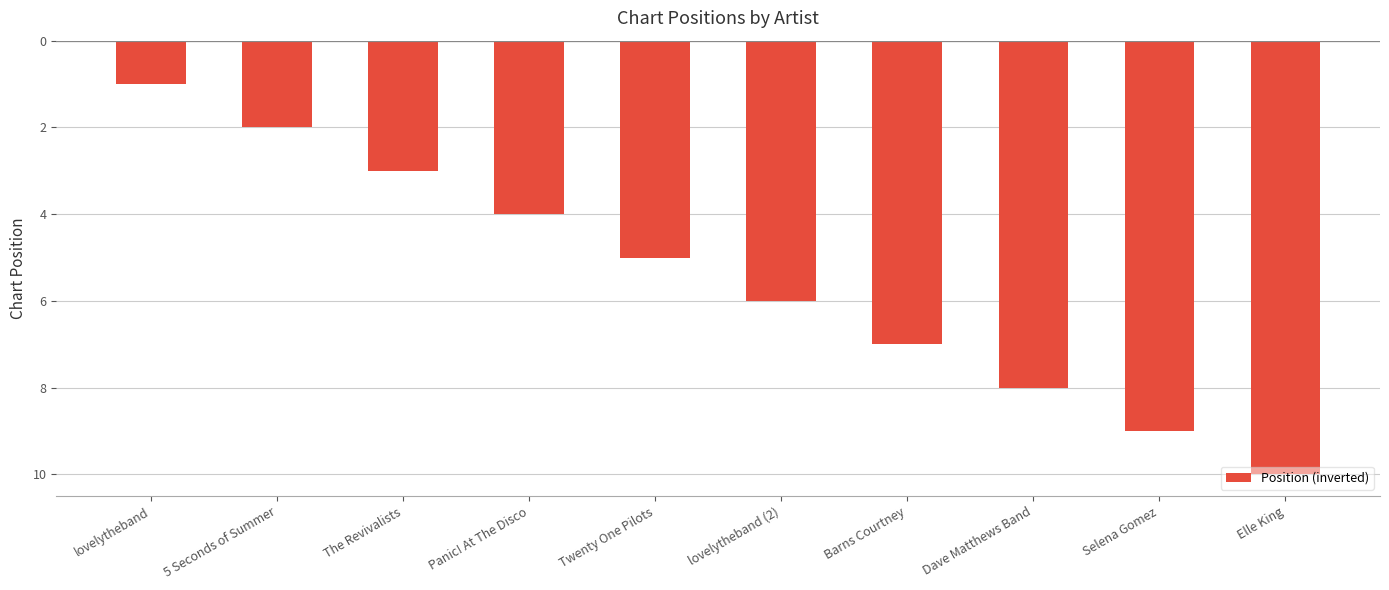

Reading left to right, extract all data points from this chart.

lovelytheband=-1	5 Seconds of Summer=-2	The Revivalists=-3	Panic! At The Disco=-4	Twenty One Pilots=-5	lovelytheband (2)=-6	Barns Courtney=-7	Dave Matthews Band=-8	Selena Gomez=-9	Elle King=-10